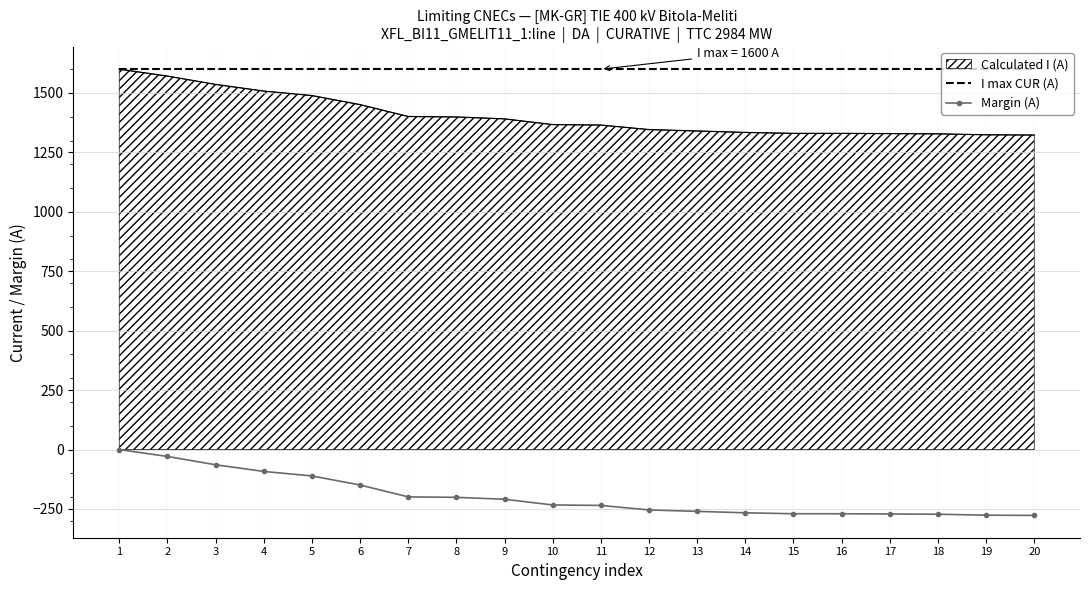

Is it true that Margin (A) equals -209 at 9?

True